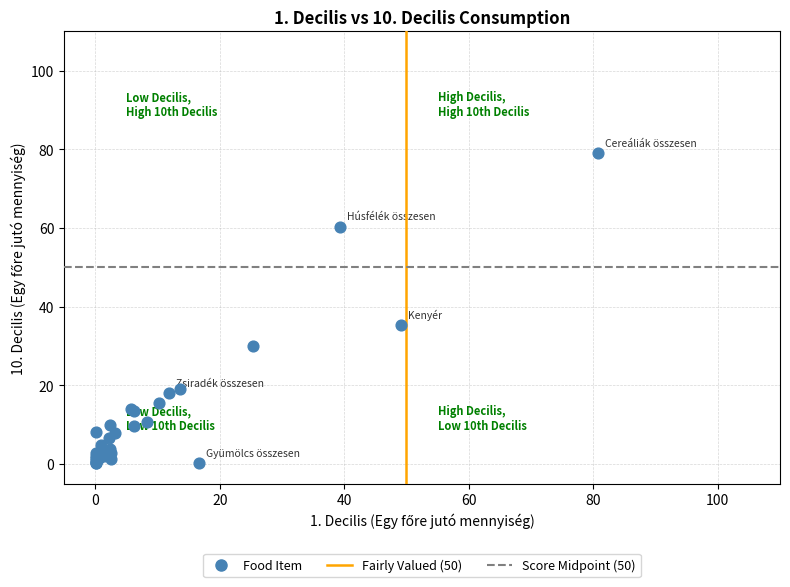

What Y value in the scatter plot is closest to 39?

35.4